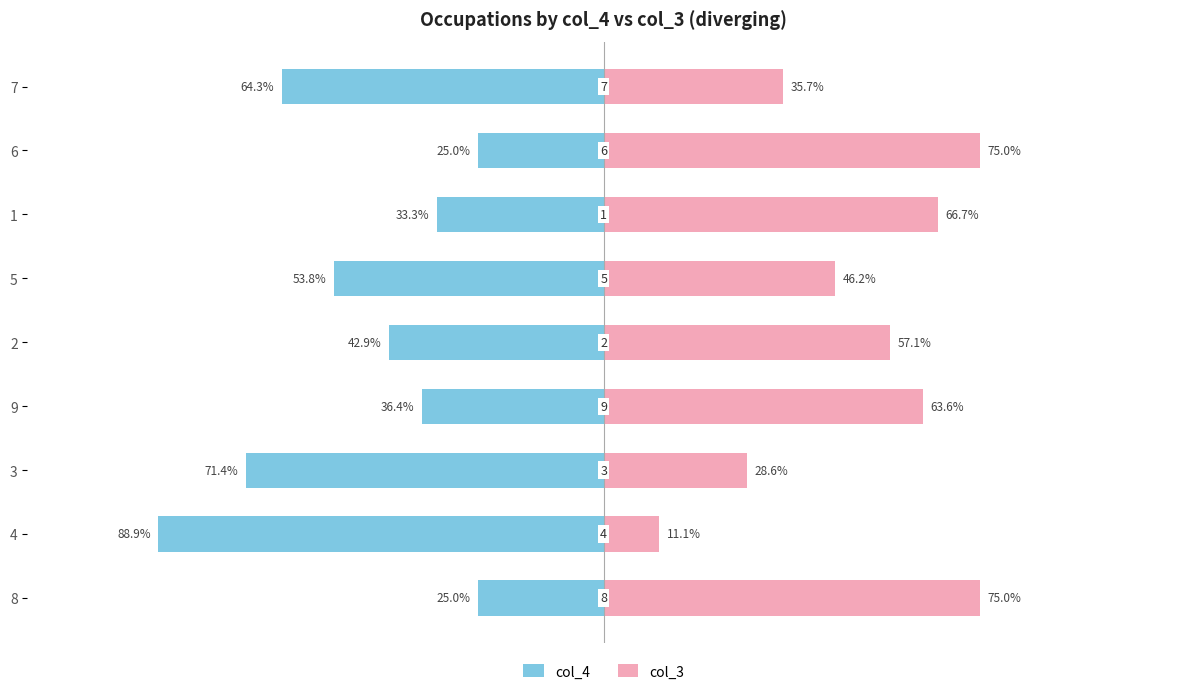

Reading left to right, transcribe all the data shown in this chart.

col_4: -25.0	-88.9	-71.4	-36.4	-42.9	-53.8	-33.3	-25.0	-64.3
col_3: 75.0	11.1	28.6	63.6	57.1	46.2	66.7	75.0	35.7